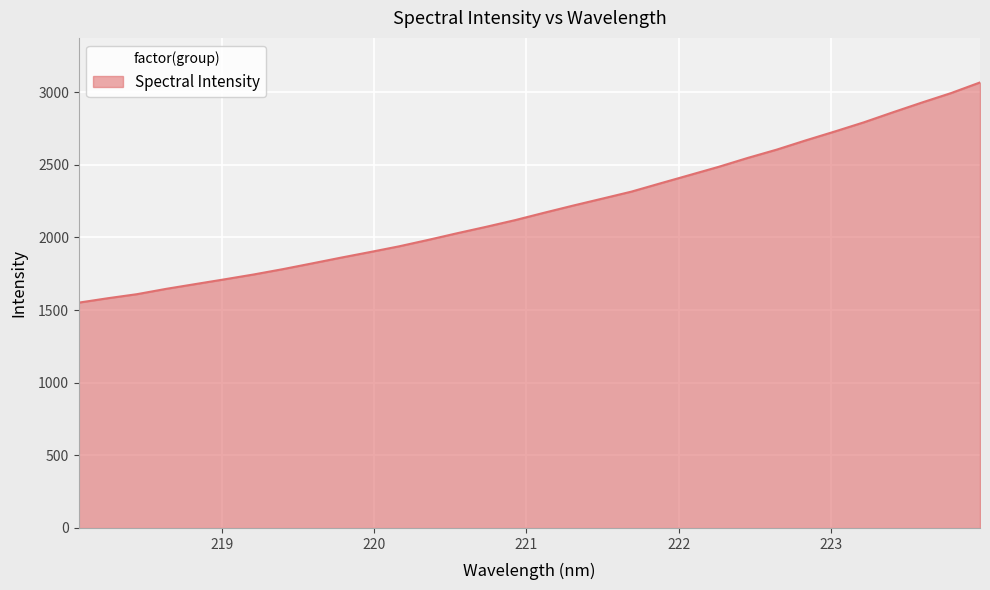

What is the minimum value shown in the chart?

1551.1